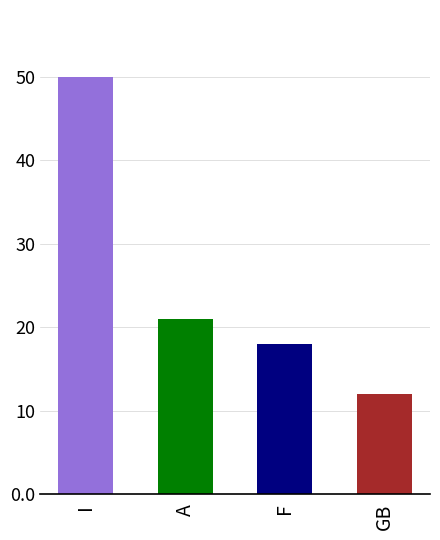

List the labels in order of value, largest first.

I, A, F, GB